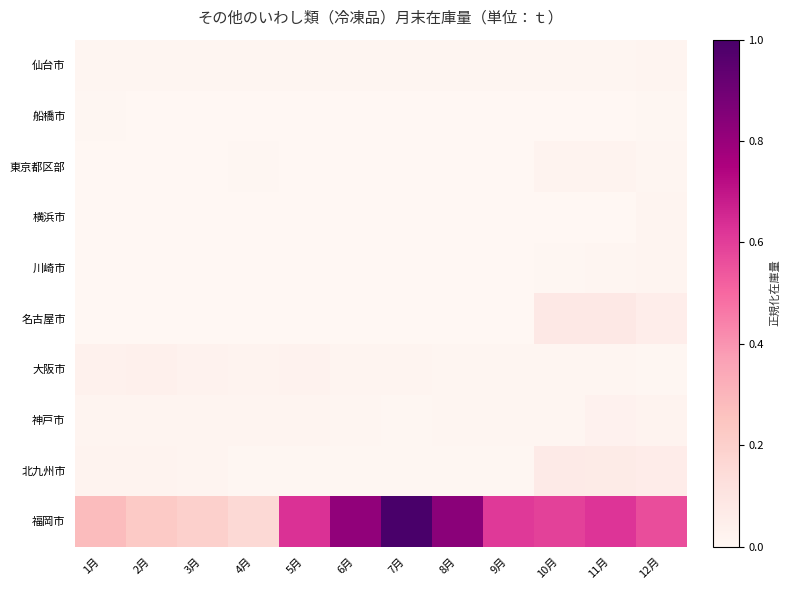

Reading right to left, list all the values displayed in this chart.

仙台市: 12月=0.0	11月=0.0	10月=0.0	9月=0.0	8月=0.0	7月=0.0	6月=0.0	5月=0.0	4月=0.0	3月=0.0	2月=0.0	1月=0.0
船橋市: 12月=0.0	11月=0.0	10月=0.0	9月=0.0	8月=0.0	7月=0.0	6月=0.0	5月=0.0	4月=0.0	3月=0.0	2月=0.0	1月=0.0
東京都区部: 12月=0.0	11月=0.0	10月=0.0	9月=0.0	8月=0.0	7月=0.0	6月=0.0	5月=0.0	4月=0.0	3月=0.0	2月=0.0	1月=0.0
横浜市: 12月=0.0	11月=0.0	10月=0.0	9月=0.0	8月=0.0	7月=0.0	6月=0.0	5月=0.0	4月=0.0	3月=0.0	2月=0.0	1月=0.0
川崎市: 12月=0.0	11月=0.0	10月=0.0	9月=0.0	8月=0.0	7月=0.0	6月=0.0	5月=0.0	4月=0.0	3月=0.0	2月=0.0	1月=0.0
名古屋市: 12月=0.1	11月=0.1	10月=0.1	9月=0.0	8月=0.0	7月=0.0	6月=0.0	5月=0.0	4月=0.0	3月=0.0	2月=0.0	1月=0.0
大阪市: 12月=0.0	11月=0.0	10月=0.0	9月=0.0	8月=0.0	7月=0.0	6月=0.0	5月=0.0	4月=0.0	3月=0.0	2月=0.0	1月=0.0
神戸市: 12月=0.0	11月=0.0	10月=0.0	9月=0.0	8月=0.0	7月=0.0	6月=0.0	5月=0.0	4月=0.0	3月=0.0	2月=0.0	1月=0.0
北九州市: 12月=0.1	11月=0.1	10月=0.1	9月=0.0	8月=0.0	7月=0.0	6月=0.0	5月=0.0	4月=0.0	3月=0.0	2月=0.0	1月=0.0
福岡市: 12月=0.6	11月=0.6	10月=0.6	9月=0.6	8月=0.8	7月=1.0	6月=0.8	5月=0.6	4月=0.2	3月=0.2	2月=0.2	1月=0.3